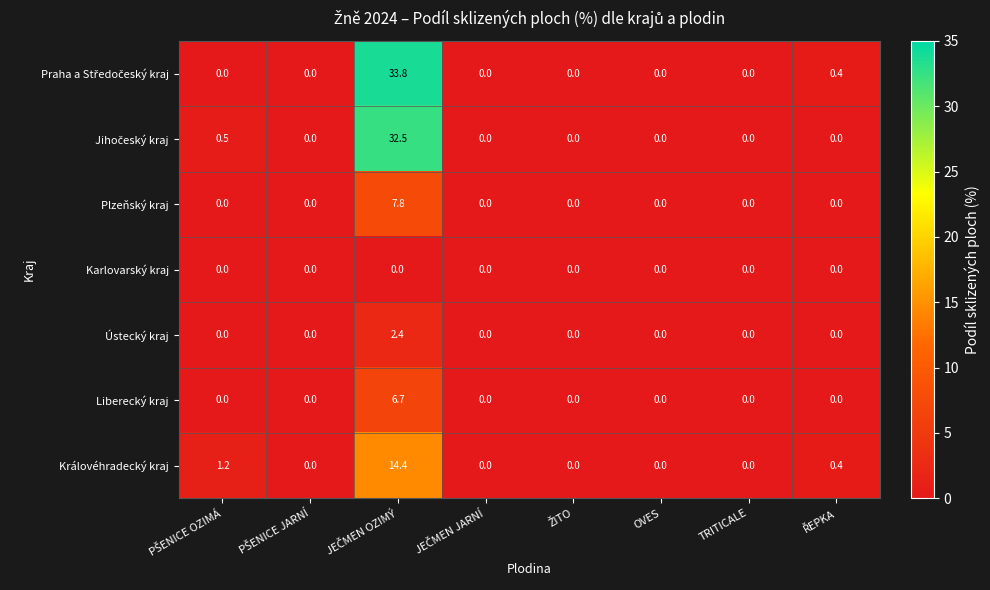

Is it true that Ústecký kraj equals 0.0 at TRITICALE?

True